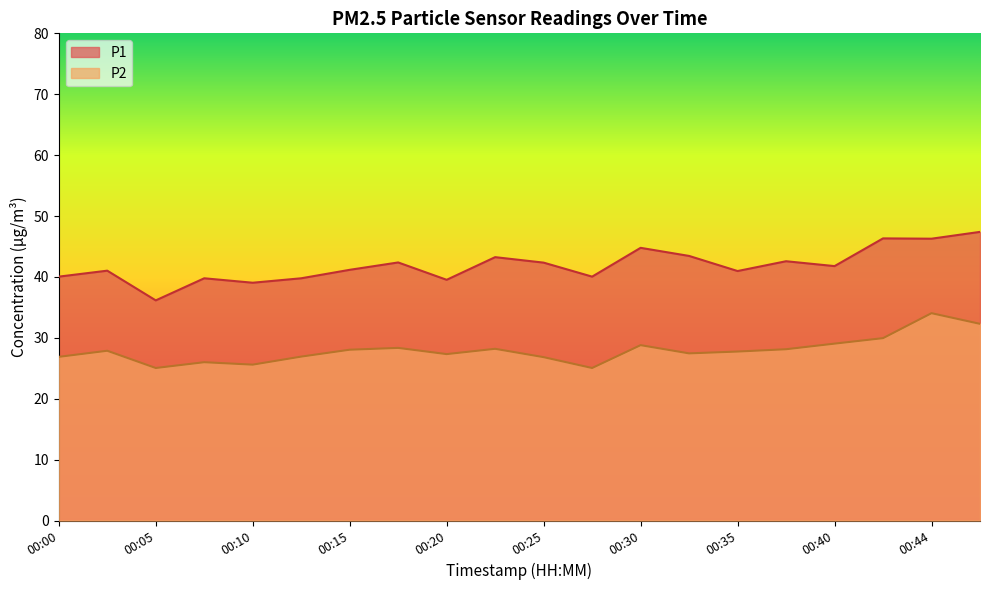

How many distinct data groups are displayed?

2